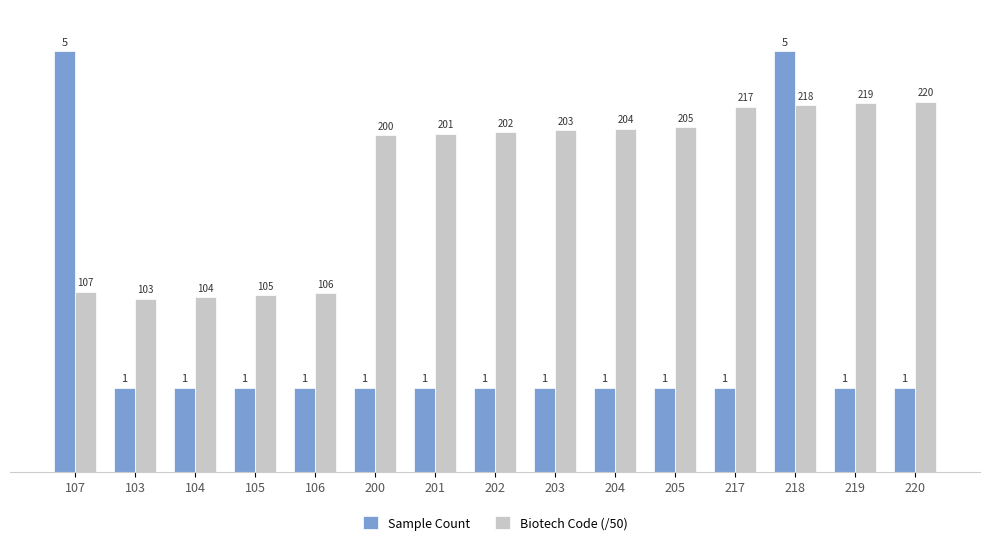

What is the label of the 3rd bar from the left?

104